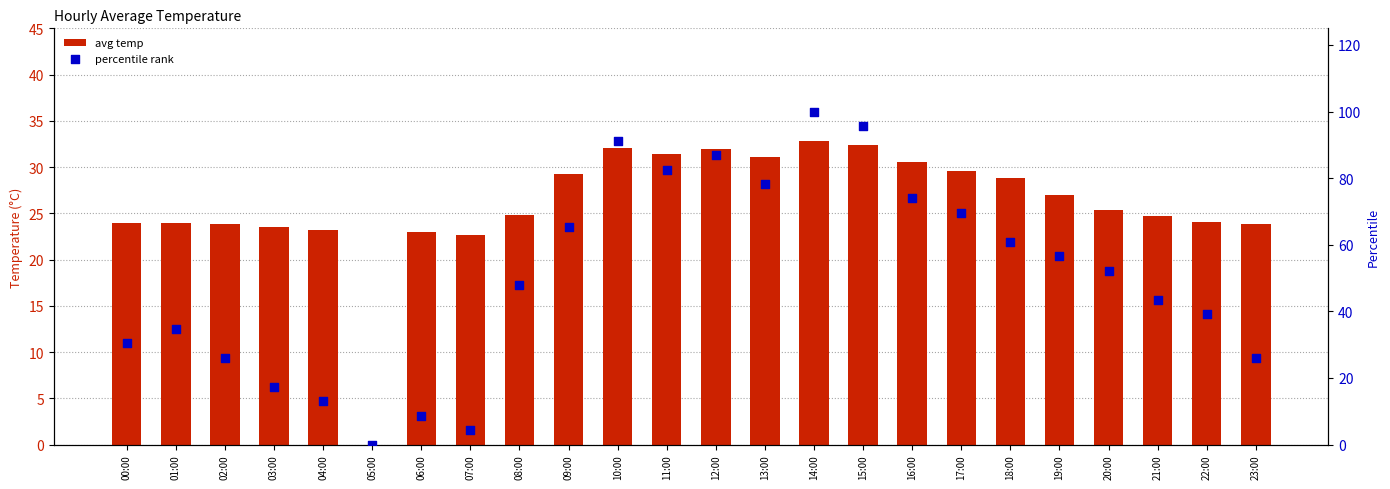

What are all the series names shown in the legend?

avg temp, percentile rank